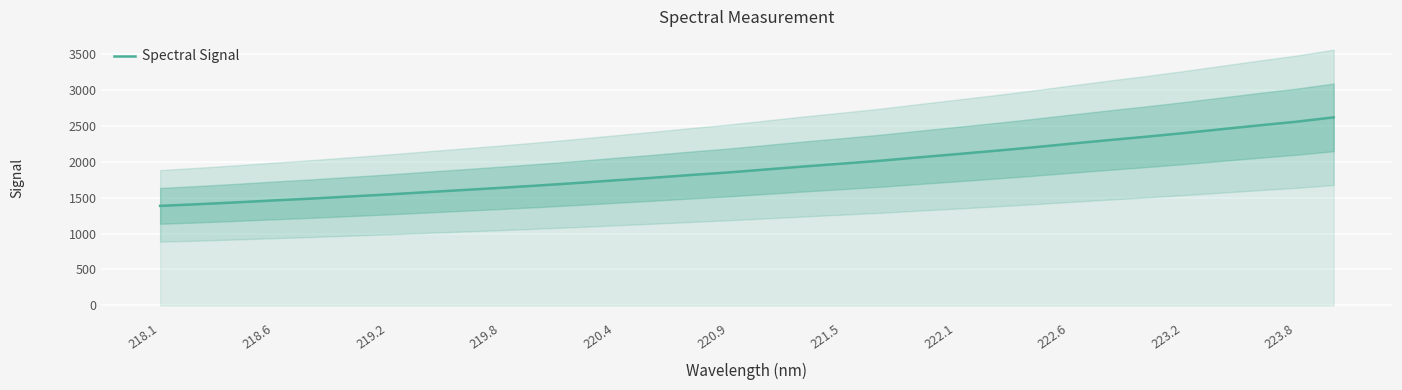

What is the value of the 29th point from the left?

2449.2